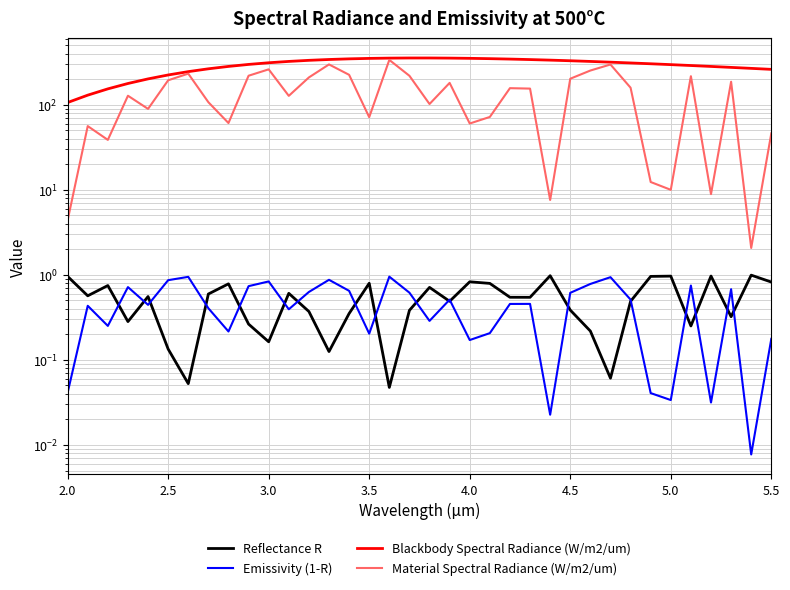

Count the number of categories in the chart.

36